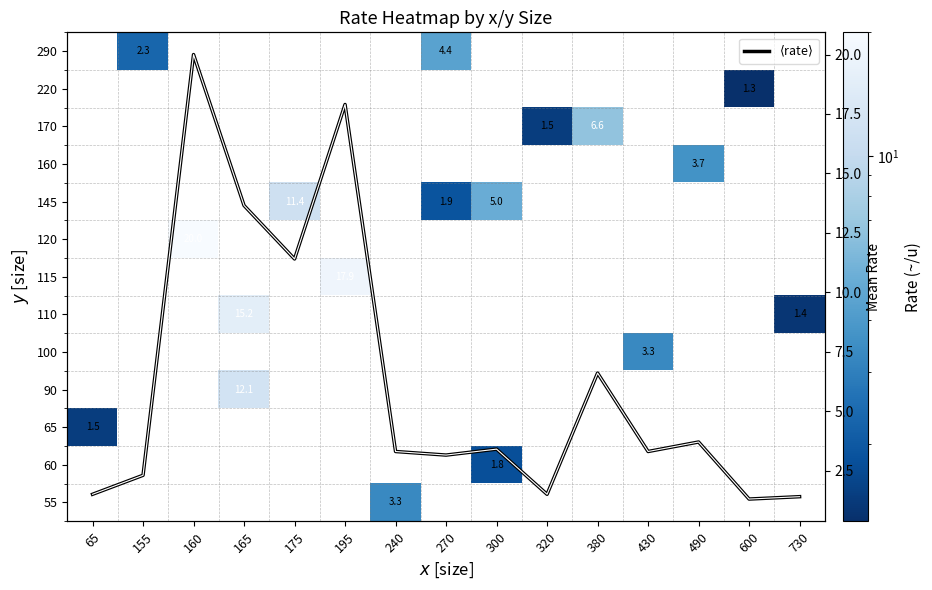

Which series has the largest total across all categories?

$\langle$rate$\rangle$